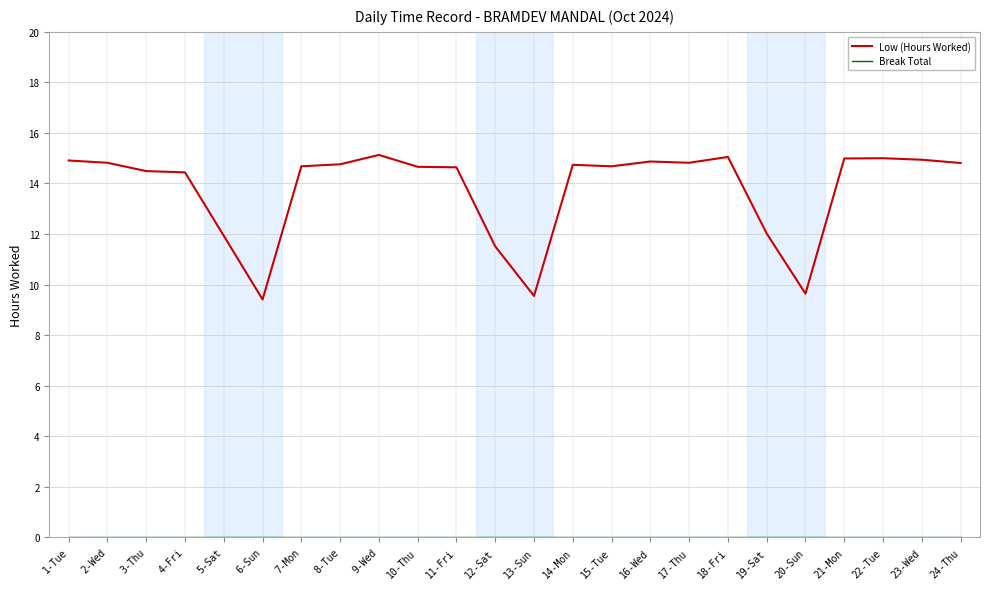

What position from the right is 2-Wed?

23